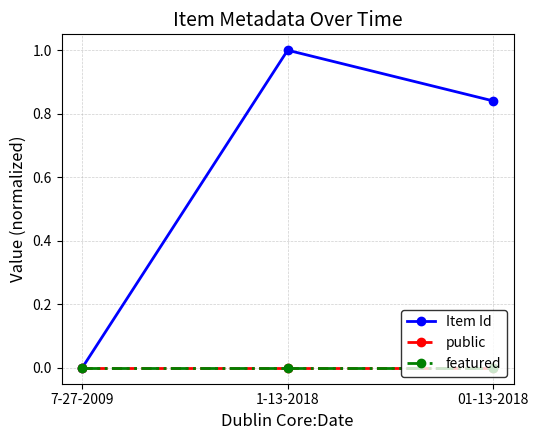

Is it true that Item Id equals 0.6 at 01-13-2018?

False